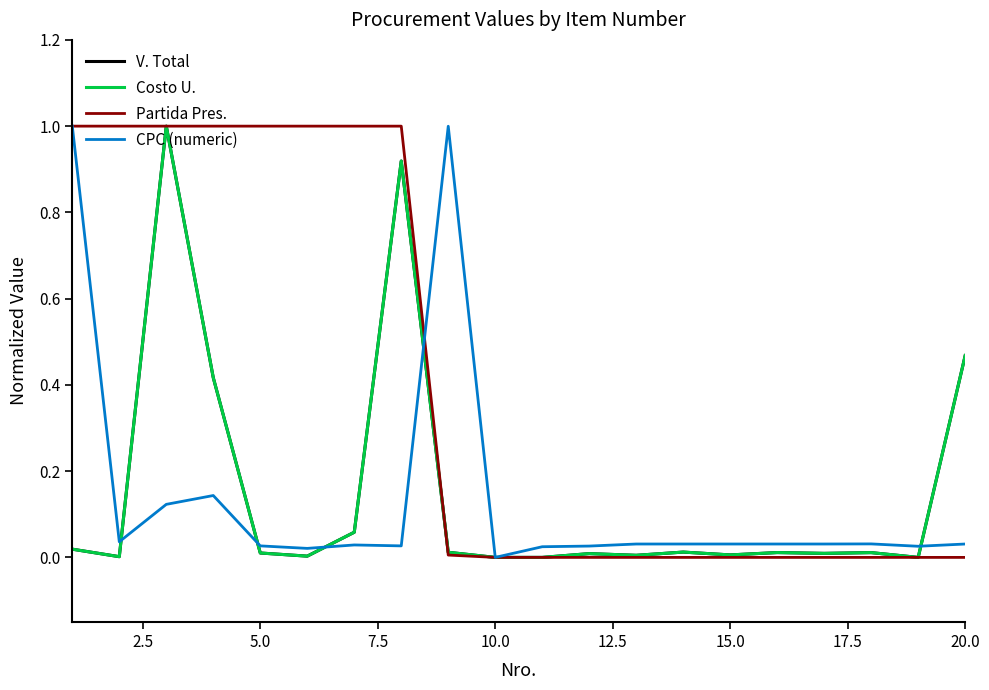

Where is Partida Pres. nearest to the value 0?

10.0